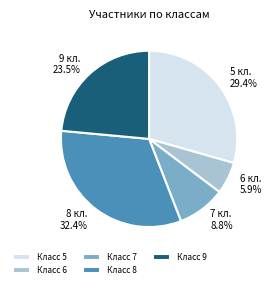

How many segments does this pie chart have?

5